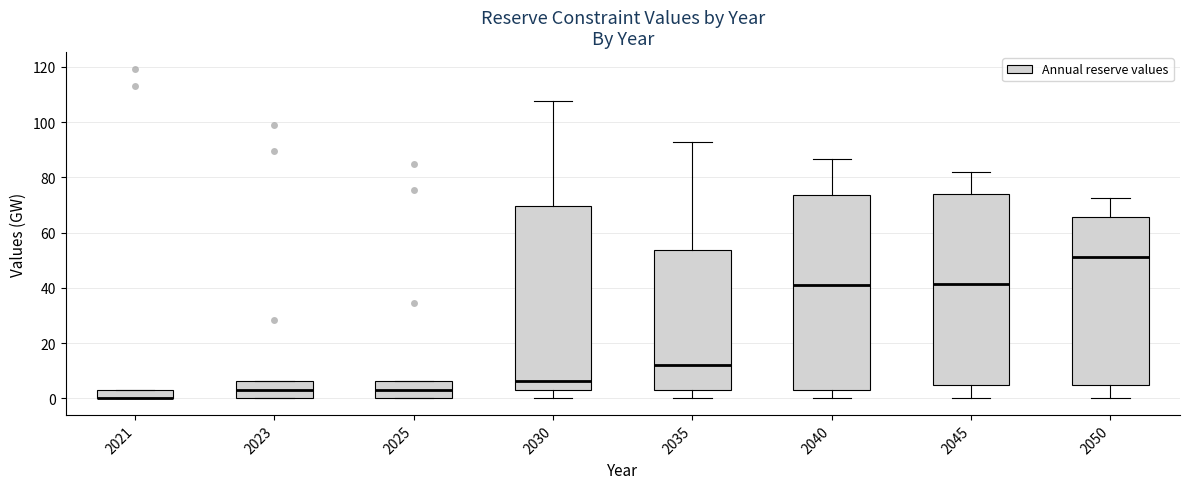

Reading left to right, transcribe this box plot: for each box, give where its median line is, the range the box spans, and where its two whiskers end, as read against the y-axis. The values are not printed on the chart, so give them approximately, as read against the axis.

2021: median 0 (drawn on the box's lower edge), box 0 to 4, whiskers 0 to 4
2023: median 4, box 0 to 6, whiskers 0 to 6
2025: median 4, box 0 to 6, whiskers 0 to 6
2030: median 6, box 4 to 70, whiskers 0 to 108
2035: median 12, box 4 to 54, whiskers 0 to 92
2040: median 42, box 4 to 74, whiskers 0 to 86
2045: median 42, box 4 to 74, whiskers 0 to 82
2050: median 52, box 4 to 66, whiskers 0 to 72